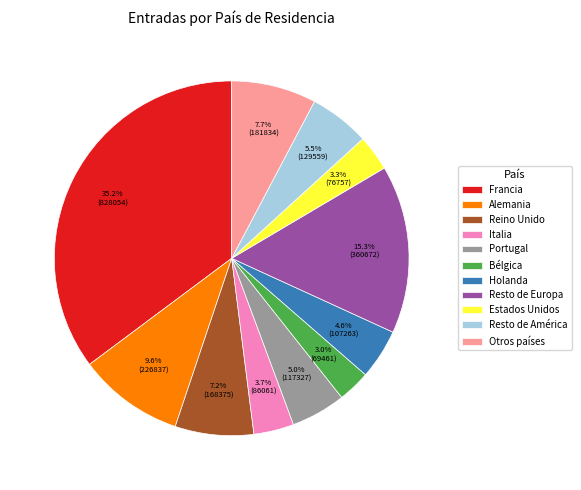

To the nearest percent, what percentage of the pie is Bélgica?

3%